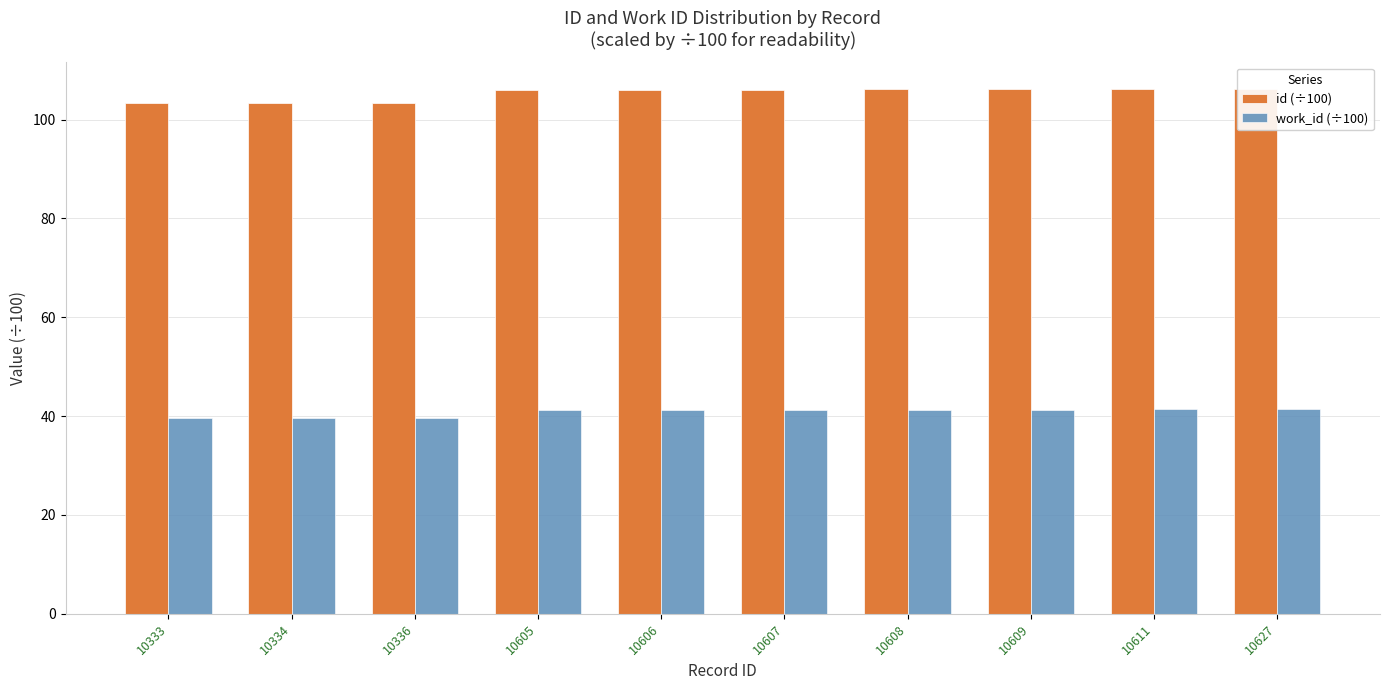

What is the value of the work_id (÷100) bar at the 10th from the left?

41.4